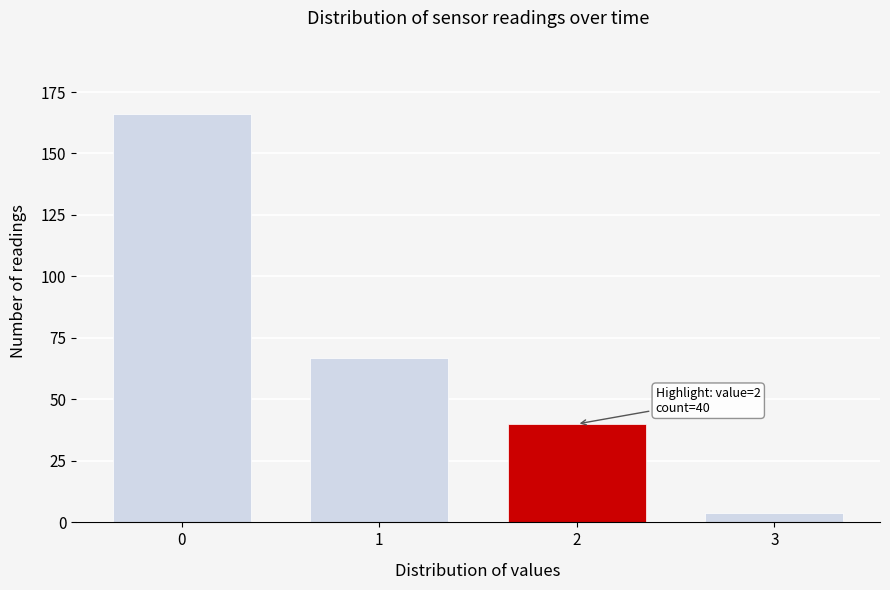

Reading left to right, transcribe all the data shown in this chart.

0=166	1=67	2=40	3=4